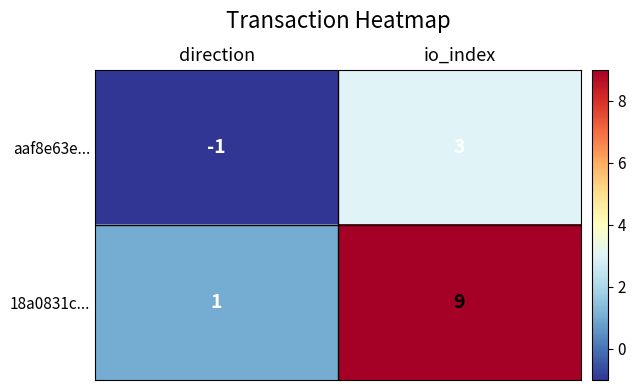

Reading right to left, list all the values displayed in this chart.

aaf8e63e...: io_index=3	direction=-1
18a0831c...: io_index=9	direction=1